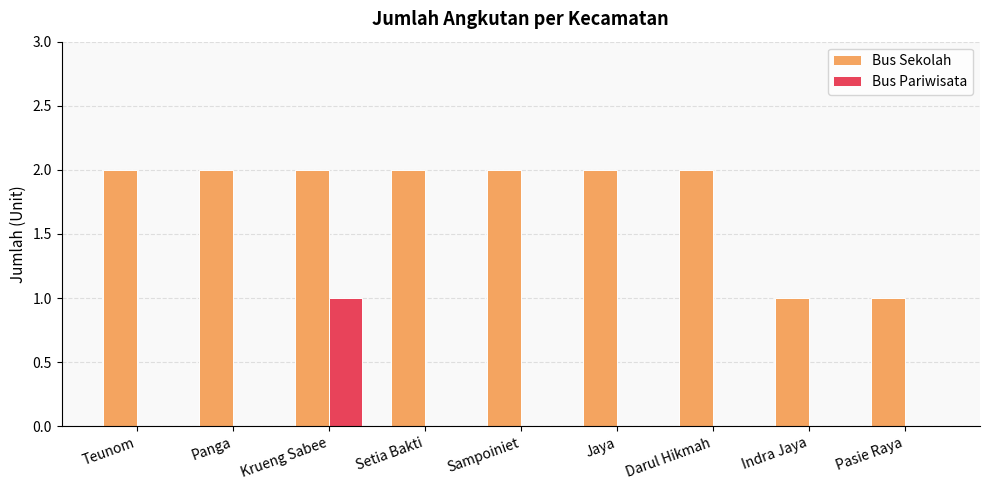

Reading right to left, list all the values displayed in this chart.

Bus Sekolah: 1	1	2	2	2	2	2	2	2
Bus Pariwisata: 0	0	0	0	0	0	1	0	0